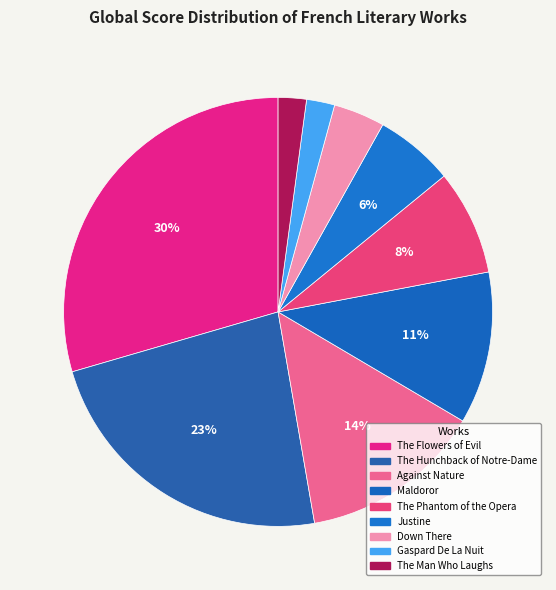

Does any single category account for the majority?

No